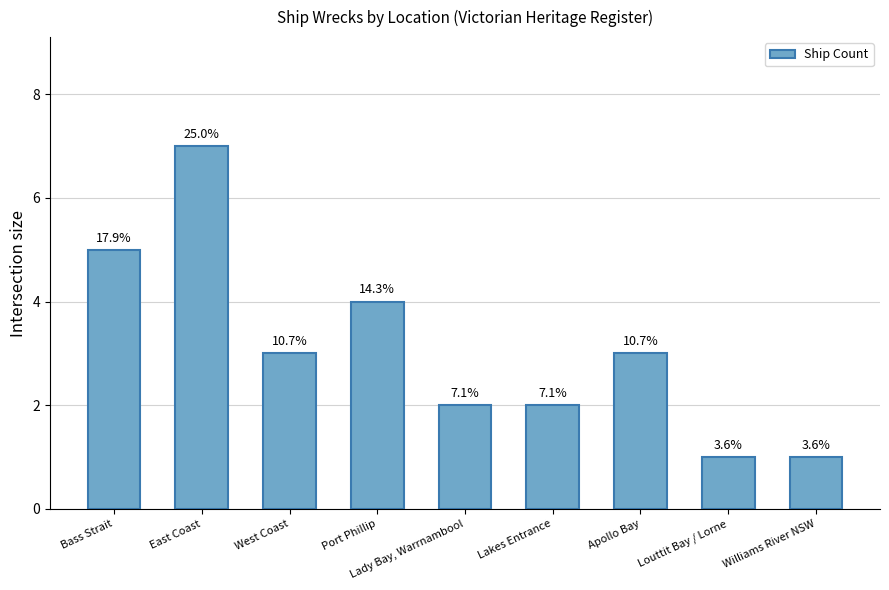

What is the average value?

3